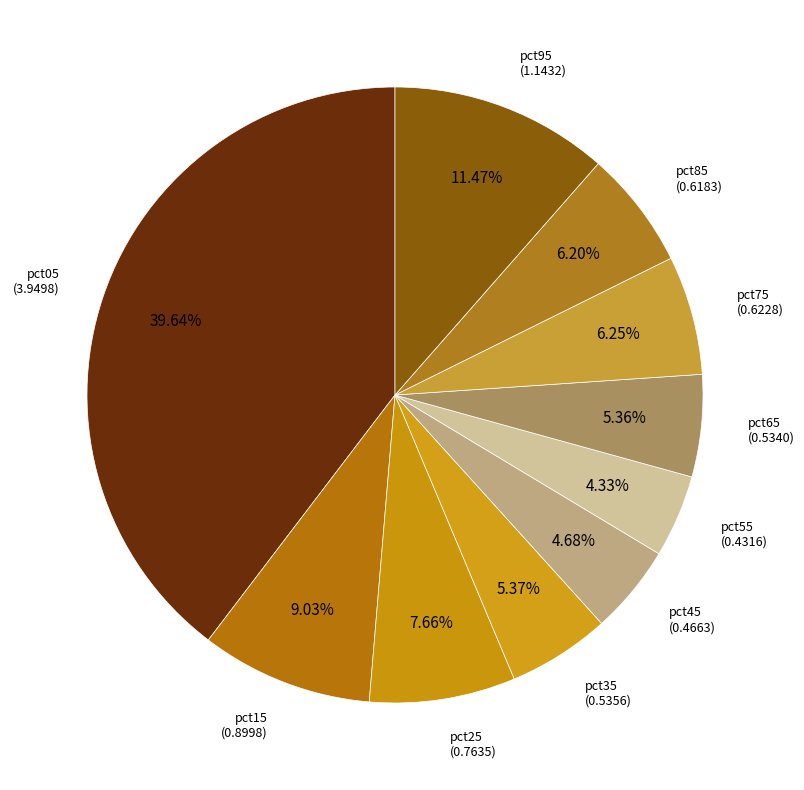

Which slice is the smallest?

pct55